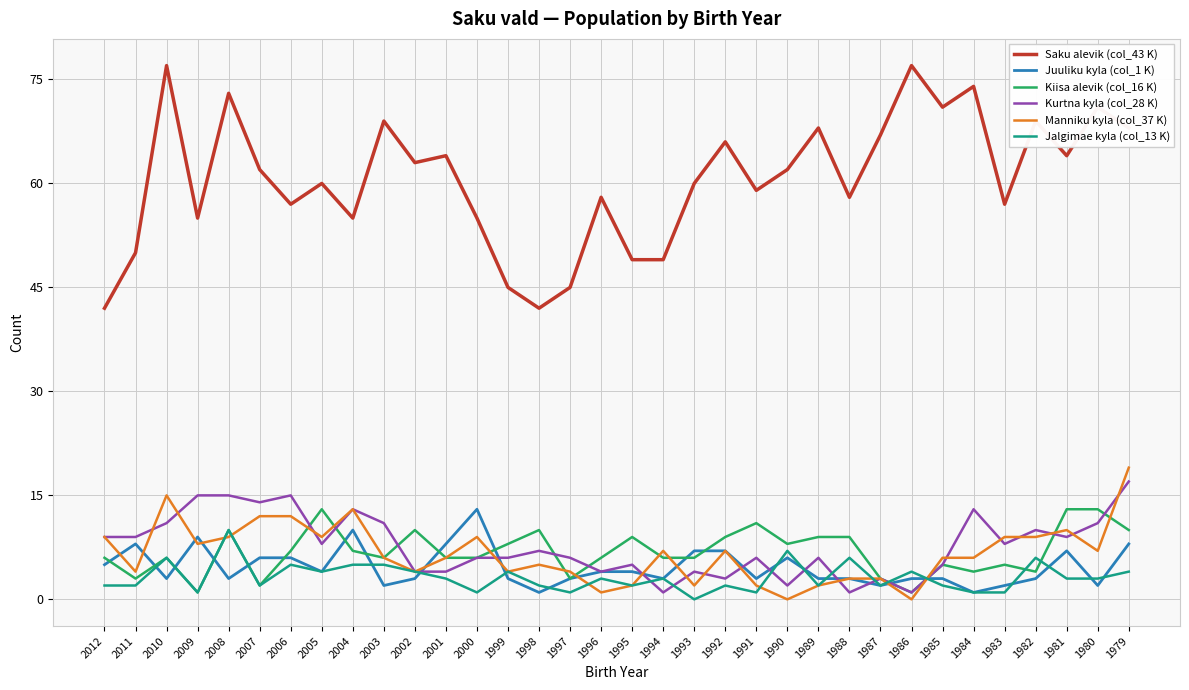

What is the total value across all series at 2002?

88